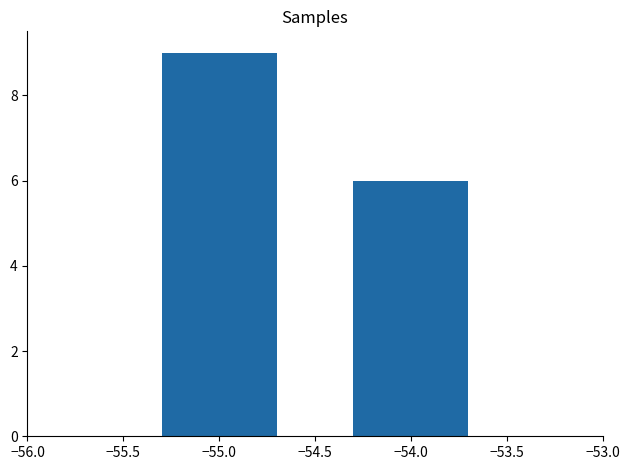

What is the difference between the values at −55.0 and −54.0?

3